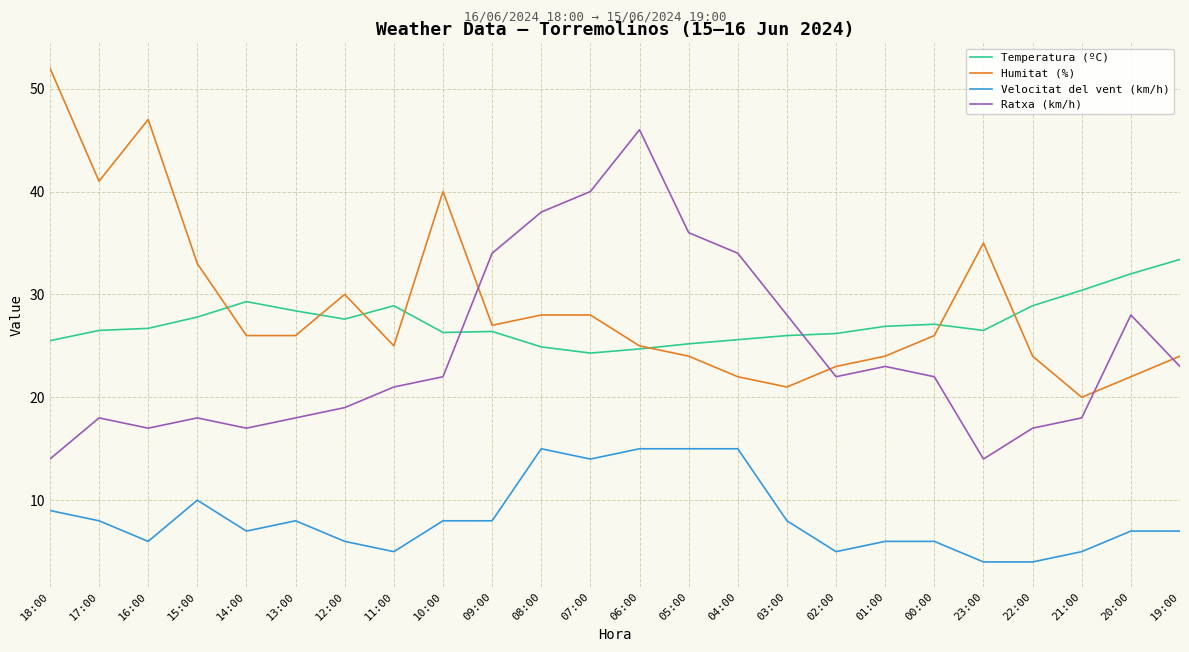

True or false: Humitat (%) and Ratxa (km/h) cross at least once.

True